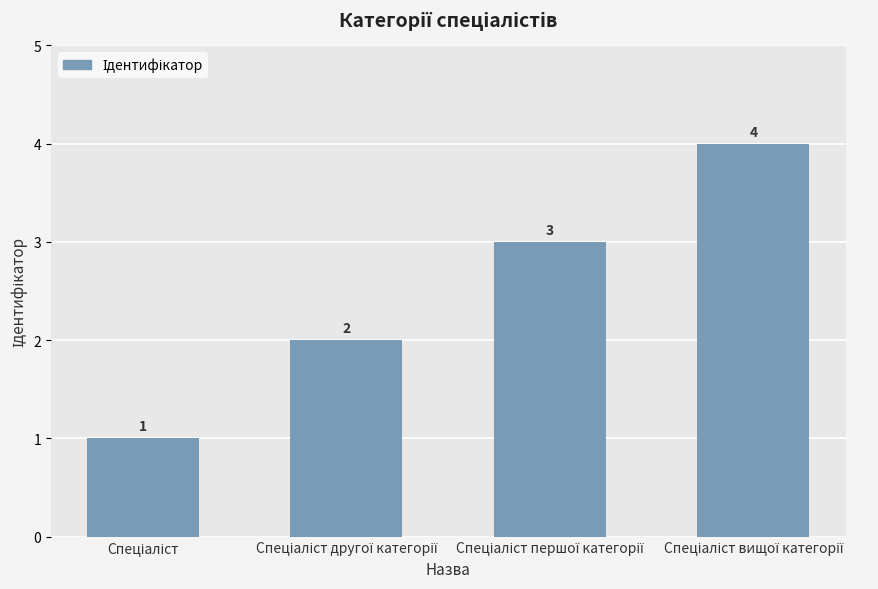

How many values are below 3?

2